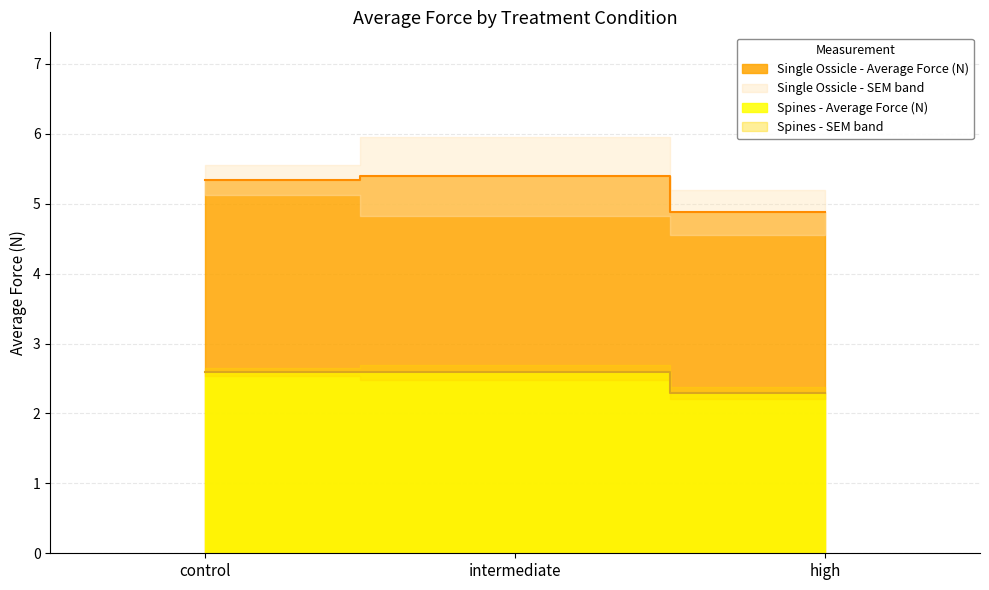

How many lines are shown in the chart?

2